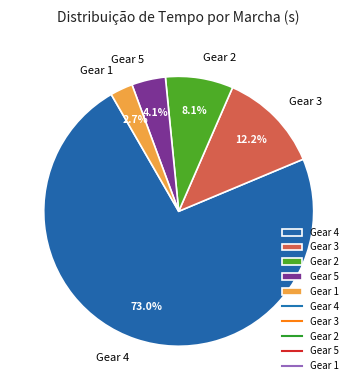

Is there a majority slice in this chart?

Yes